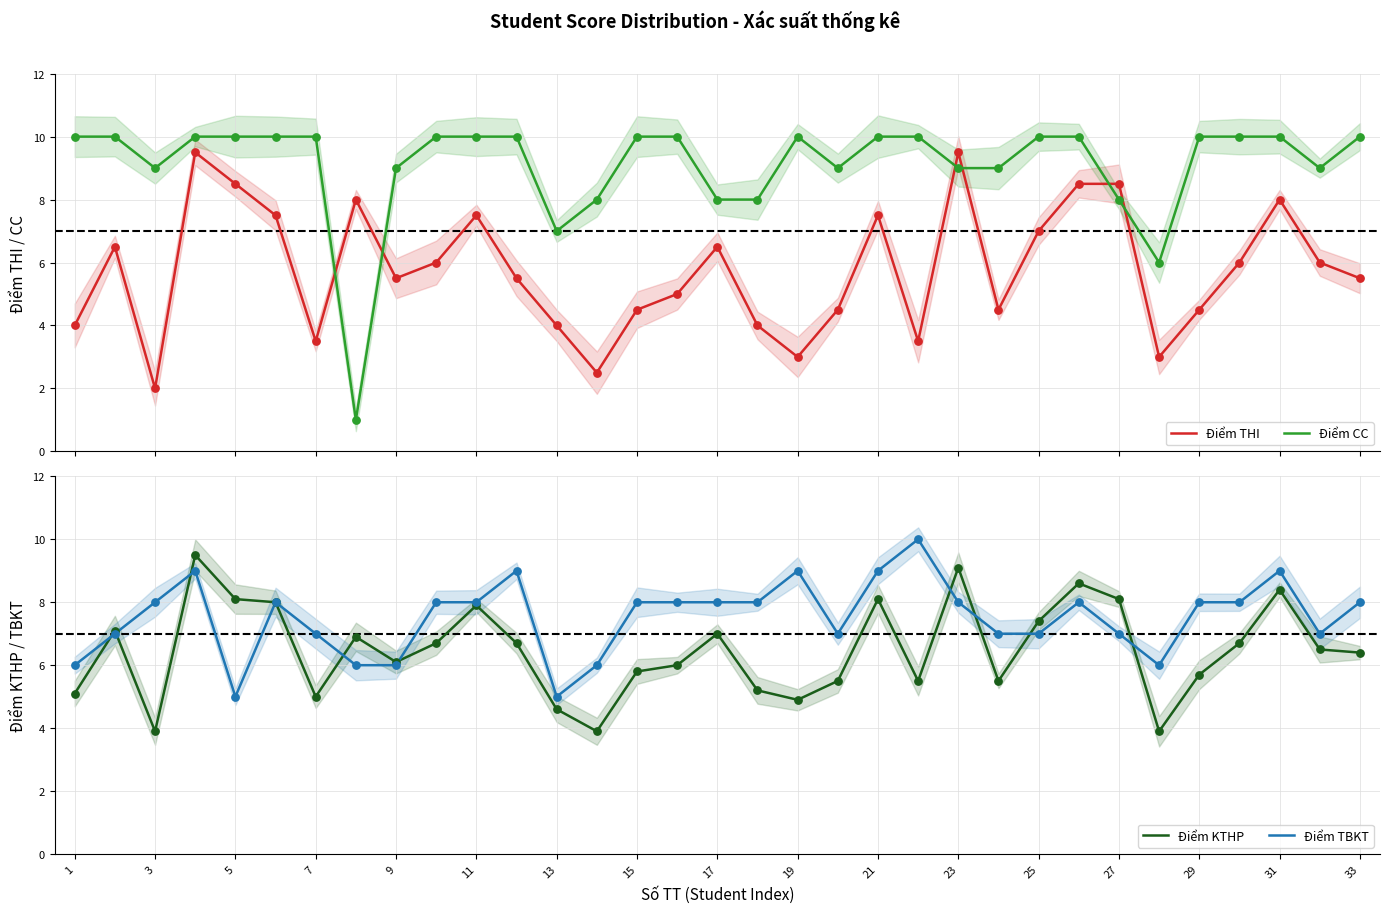

Which series contains the highest Y value?

Điểm CC